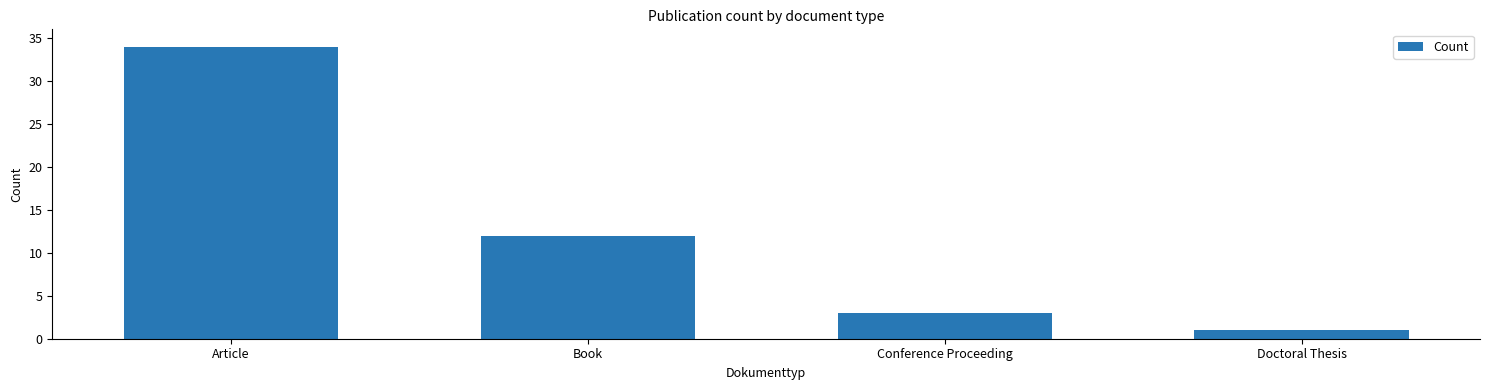

What is the change in value from Book to Doctoral Thesis?

-11